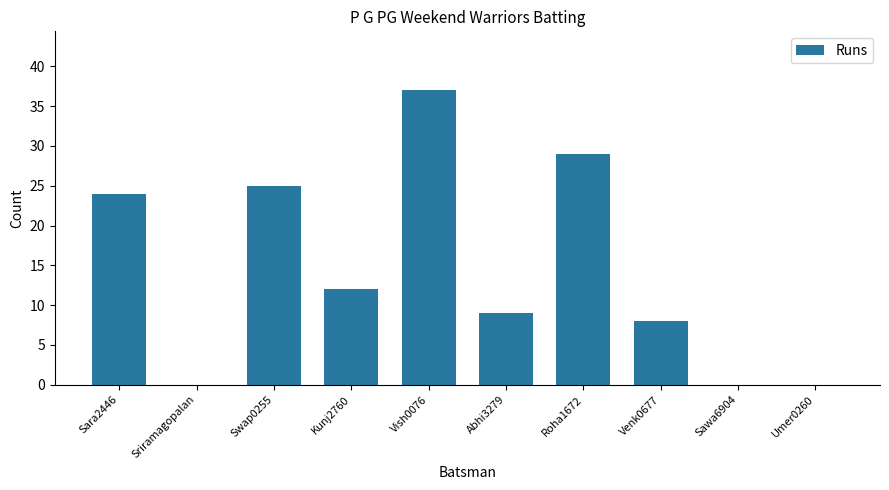

What is the sum of all values?

144